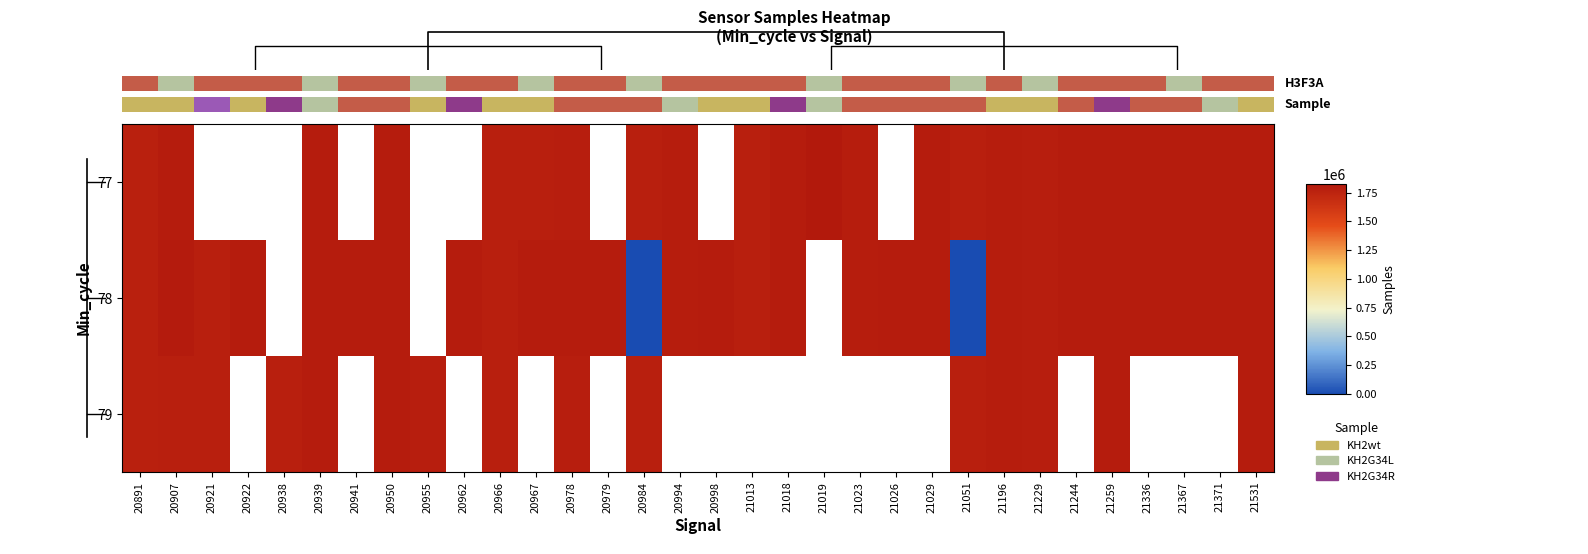

The 79 series shows 2784319.3 at 21531. True or false?

False